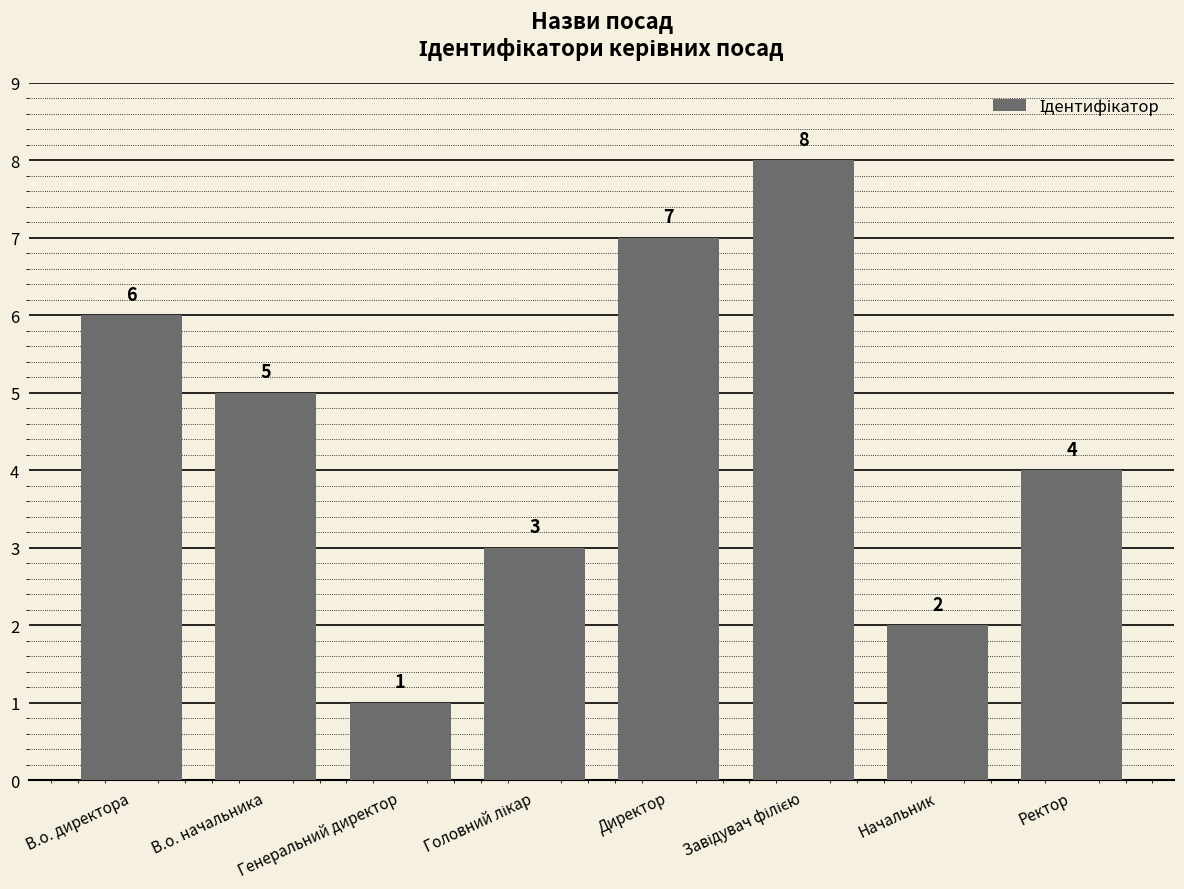

What is the label of the 1st bar from the left?

В.о. директора